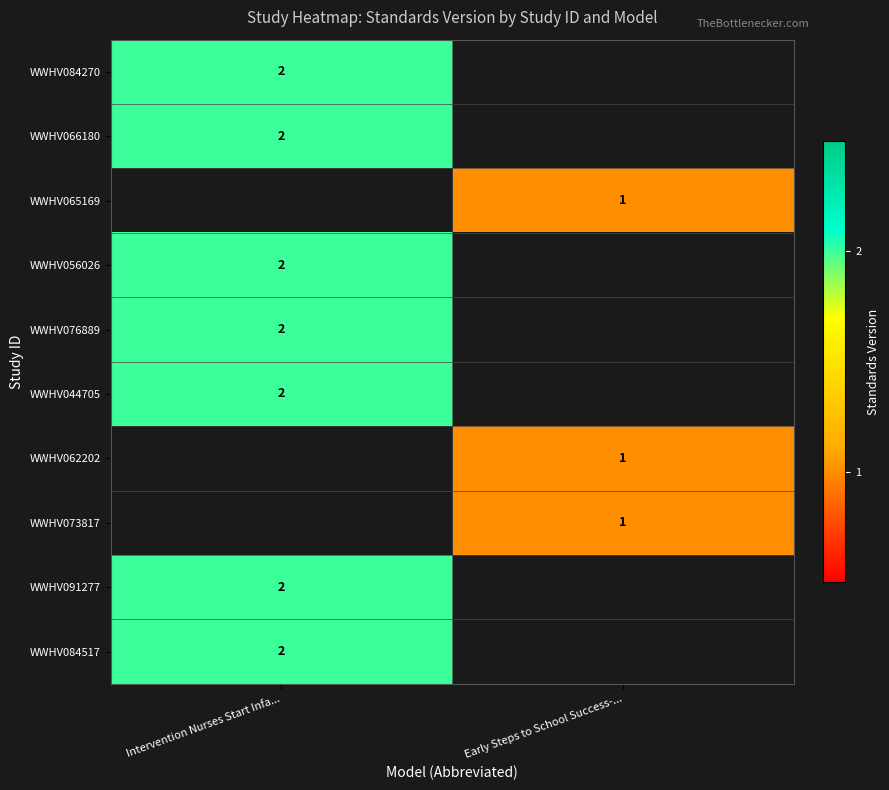

Which category has the highest value across all series?

Intervention Nurses Start Infa...